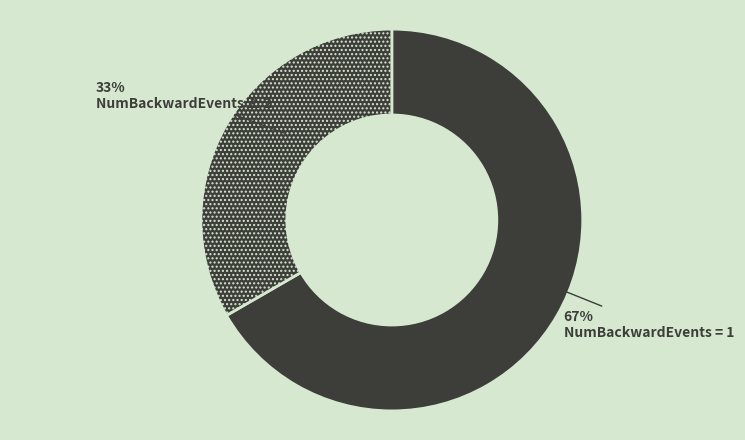

Rank the categories by value from lowest to highest.

NumBackwardEvents ≥ 2, NumBackwardEvents = 1